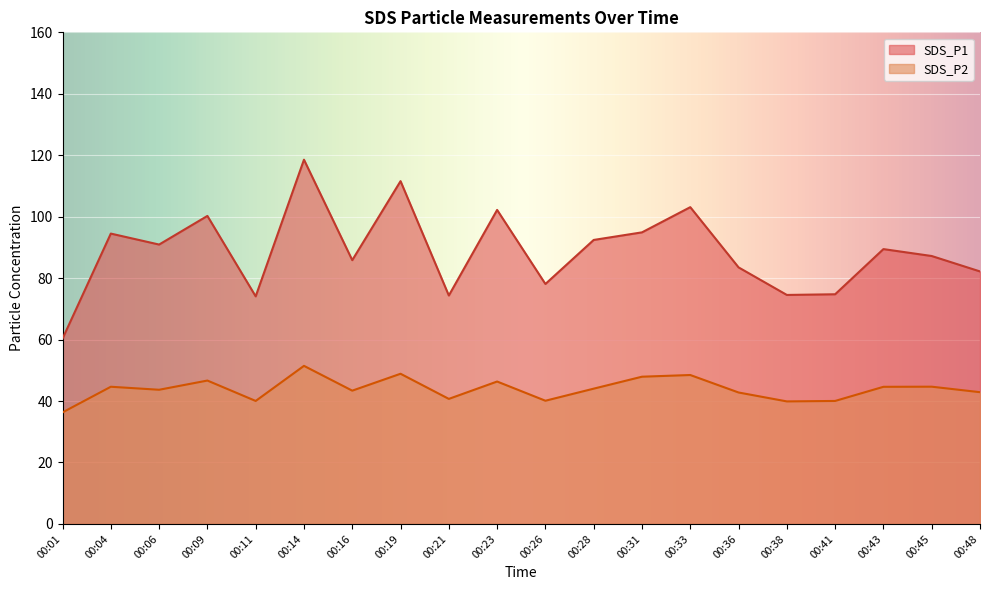

What is the sum of the SDS_P2 values at 00:09 and 00:28?

90.7